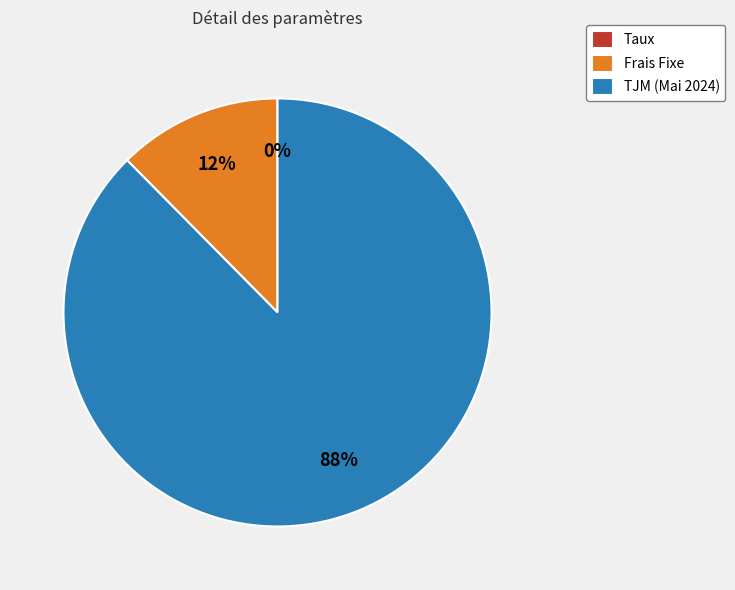

Is the sum of Frais Fixe and TJM (Mai 2024) greater than half?

Yes